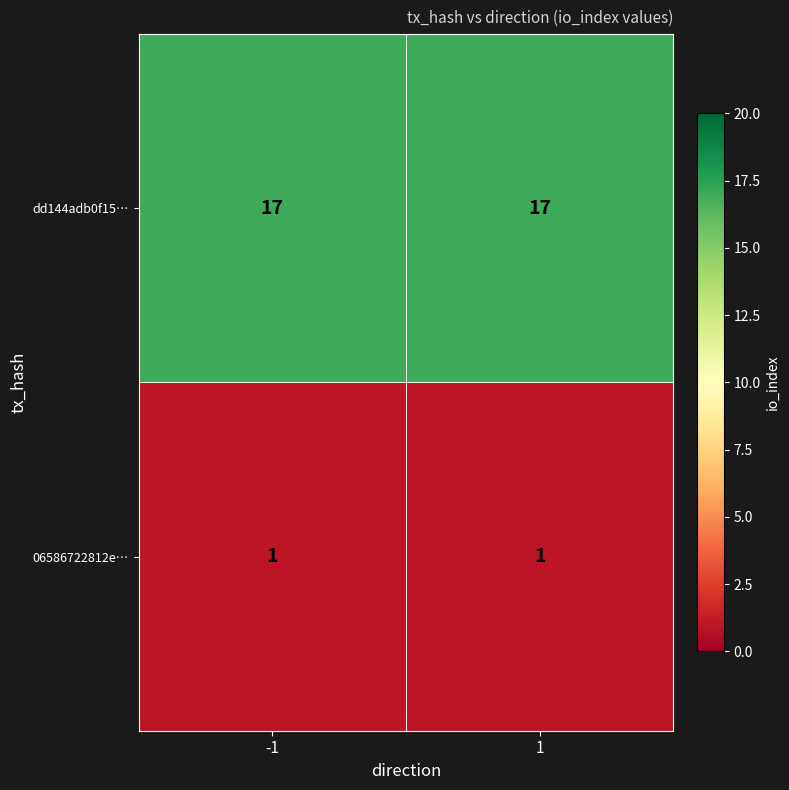

What value does the dd144adb0f15… series have at -1?

17